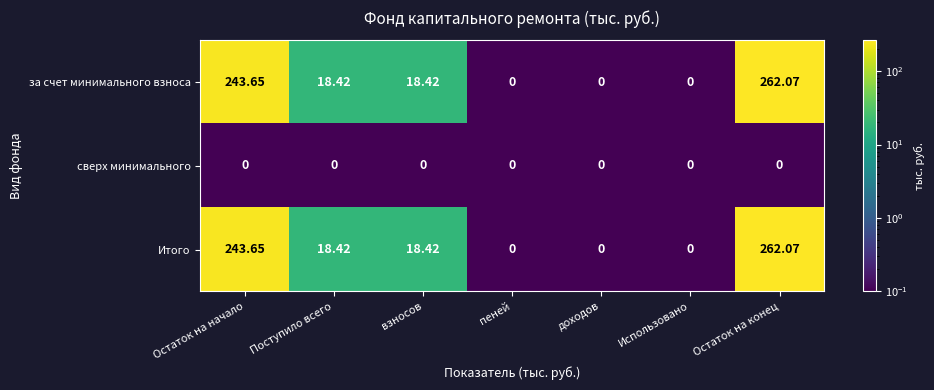

Which category has the highest value in the за счет минимального взноса series?

Остаток на конец